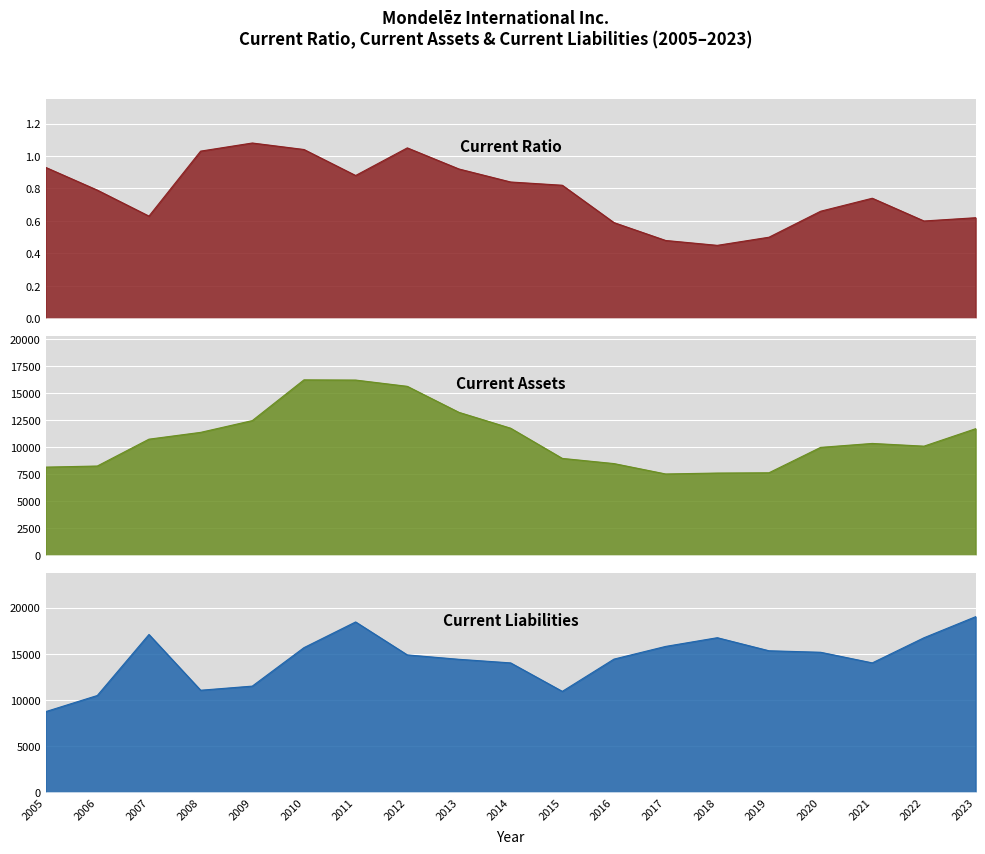

Which label corresponds to the smallest value in the chart?

2018